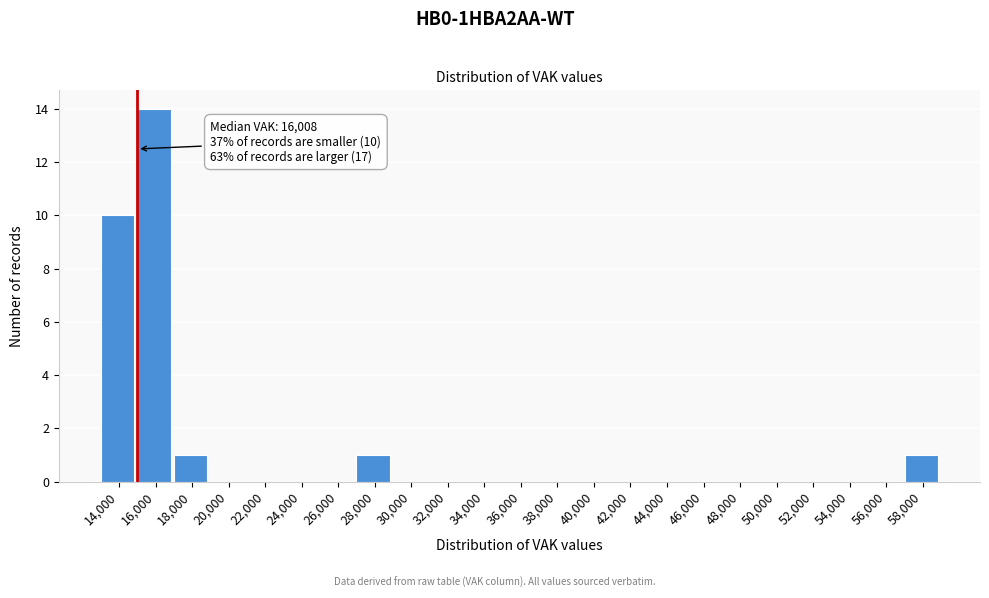

Reading right to left, list all the values displayed in this chart.

58,000=1	56,000=0	54,000=0	52,000=0	50,000=0	48,000=0	46,000=0	44,000=0	42,000=0	40,000=0	38,000=0	36,000=0	34,000=0	32,000=0	30,000=0	28,000=1	26,000=0	24,000=0	22,000=0	20,000=0	18,000=1	16,000=14	14,000=10